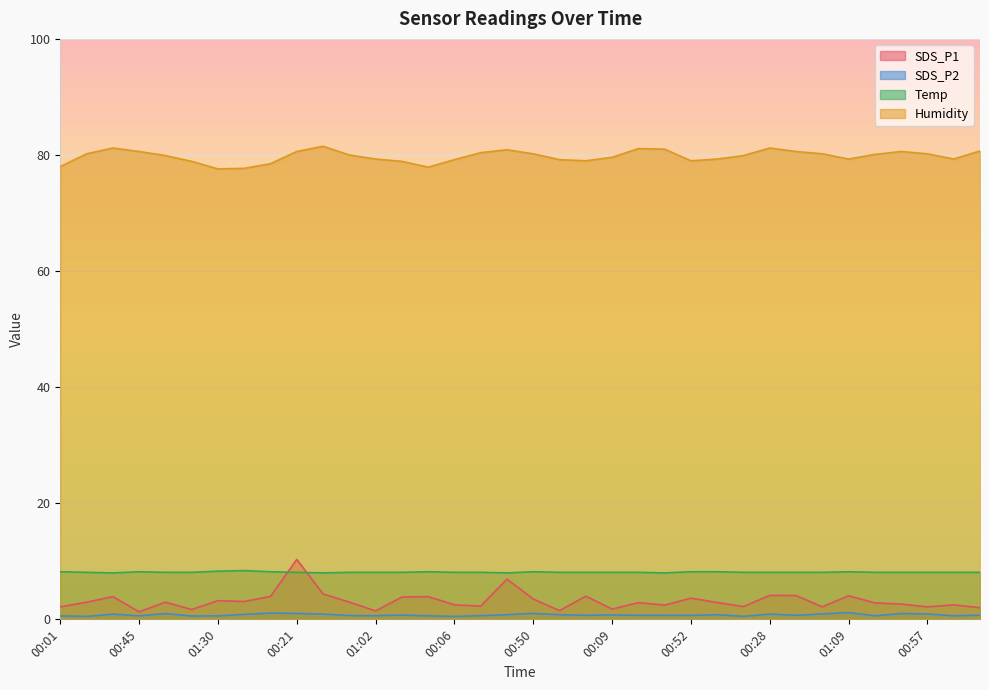

What is the approximate value of Humidity at 00:01?

78.0